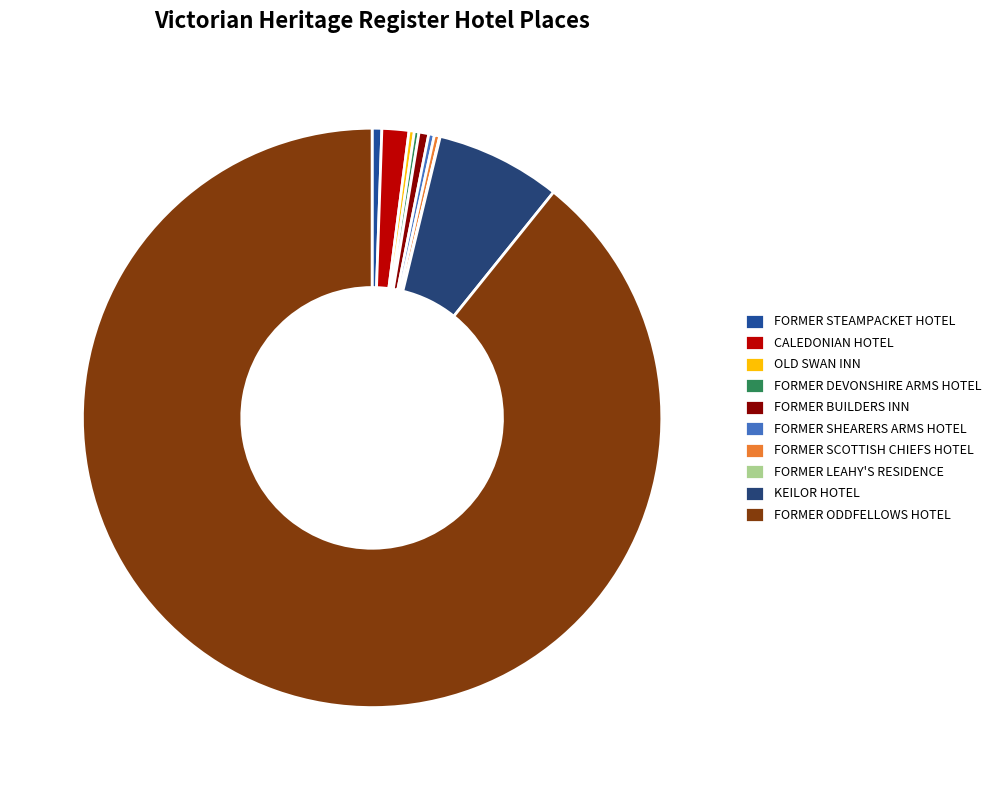

To the nearest percent, what is the difference between the FORMER DEVONSHIRE ARMS HOTEL and CALEDONIAN HOTEL slice percentages?

1%